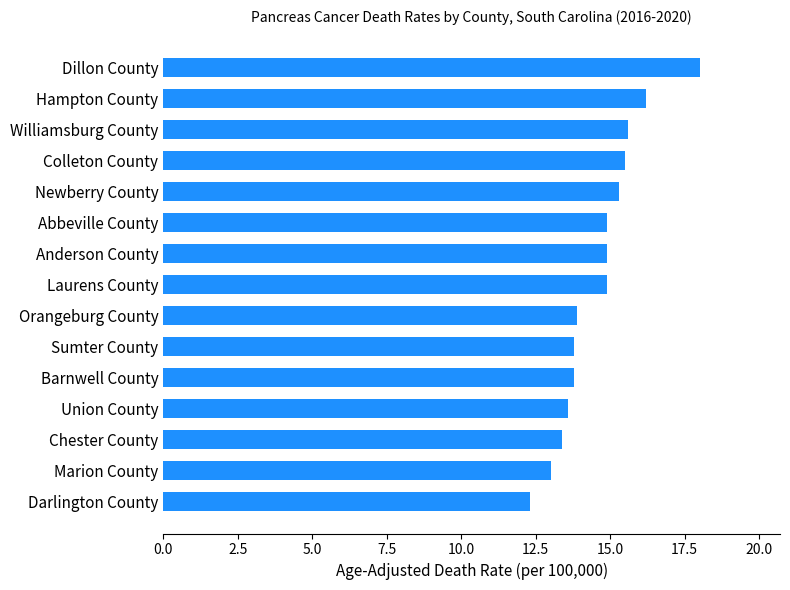

What is the label of the 8th bar from the top?

Laurens County